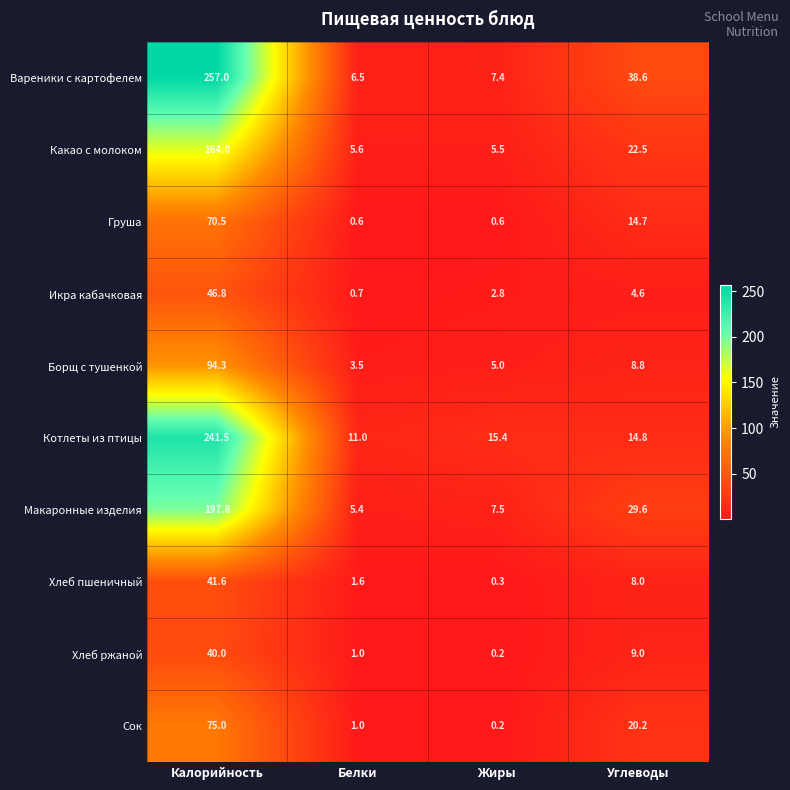

Which series changed the most between Калорийность and Углеводы?

Котлеты из птицы